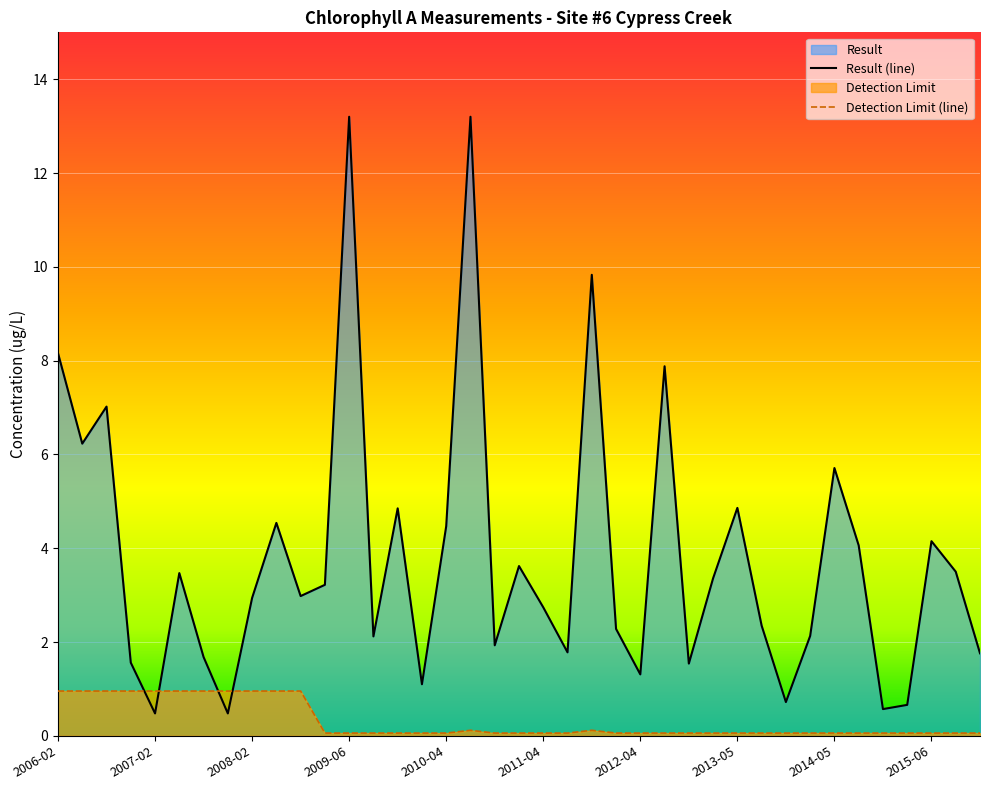

What is the maximum value for Detection Limit?

1.0